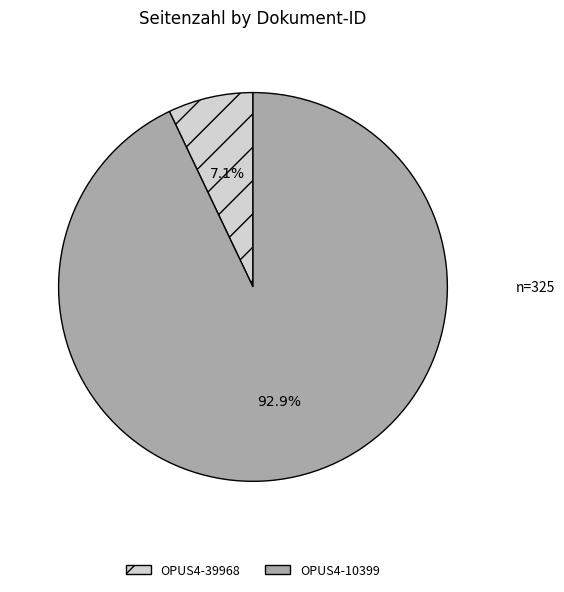

To the nearest percent, what is the average slice percentage?

50%